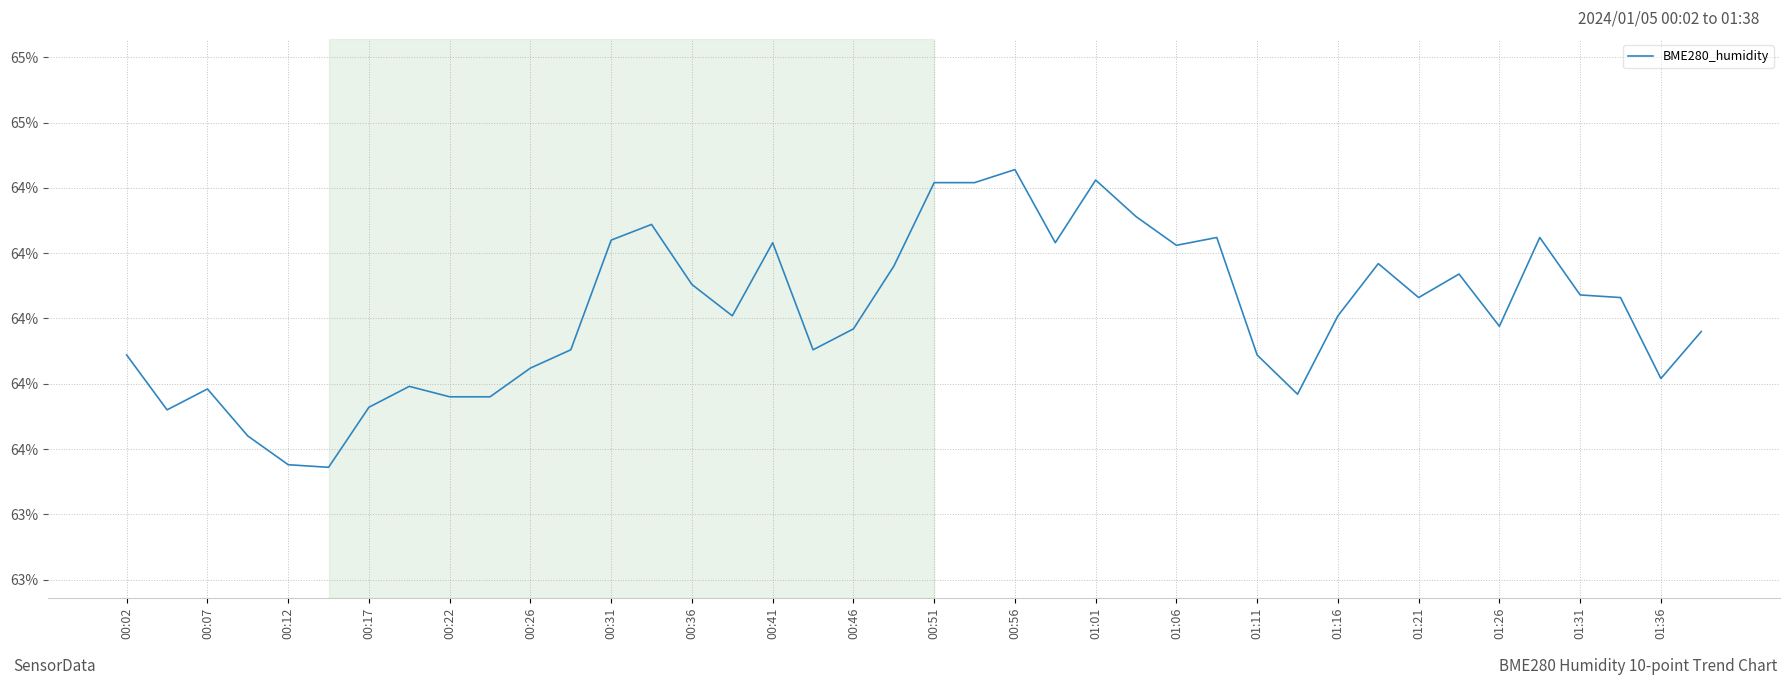

Which label corresponds to the largest value in the chart?

00:56